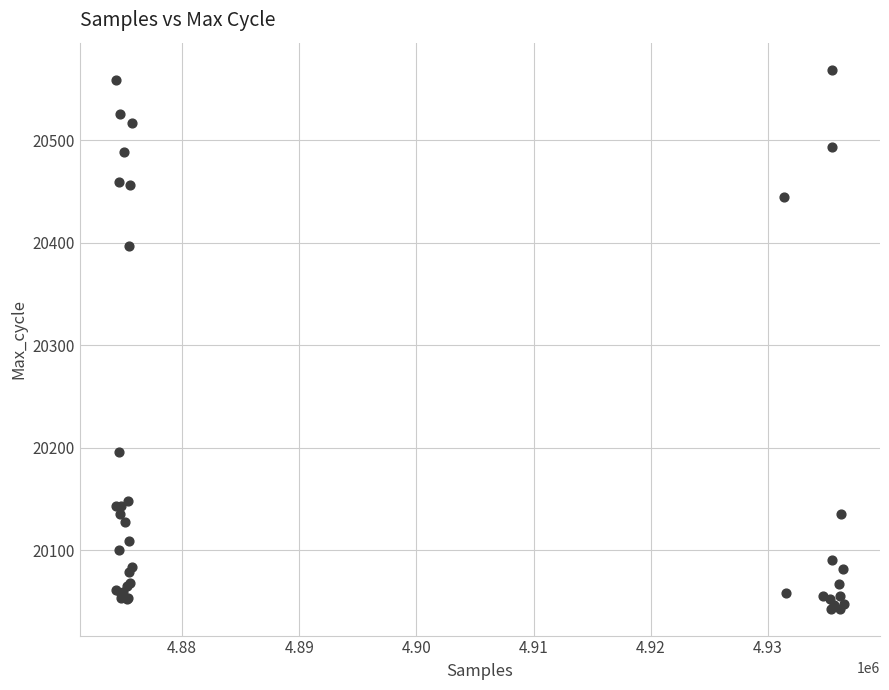

What Y value in the scatter plot is closest to 20306?

20397